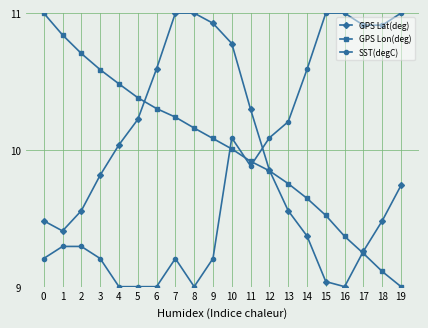

Between 8 and 10, which series saw the biggest shift?

SST(degC)